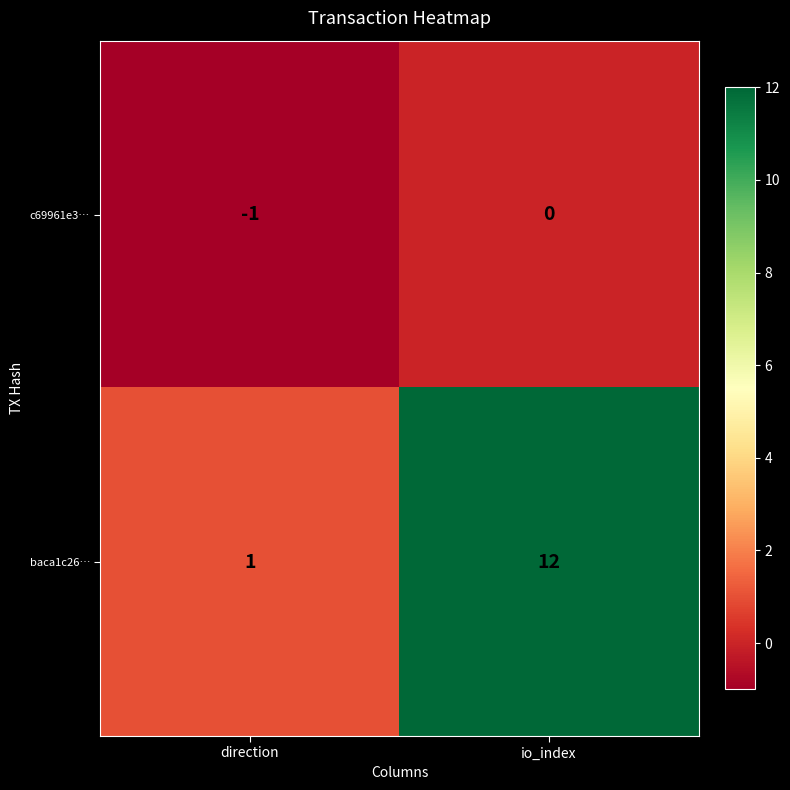

What is the difference between the baca1c26… values at direction and io_index?

11